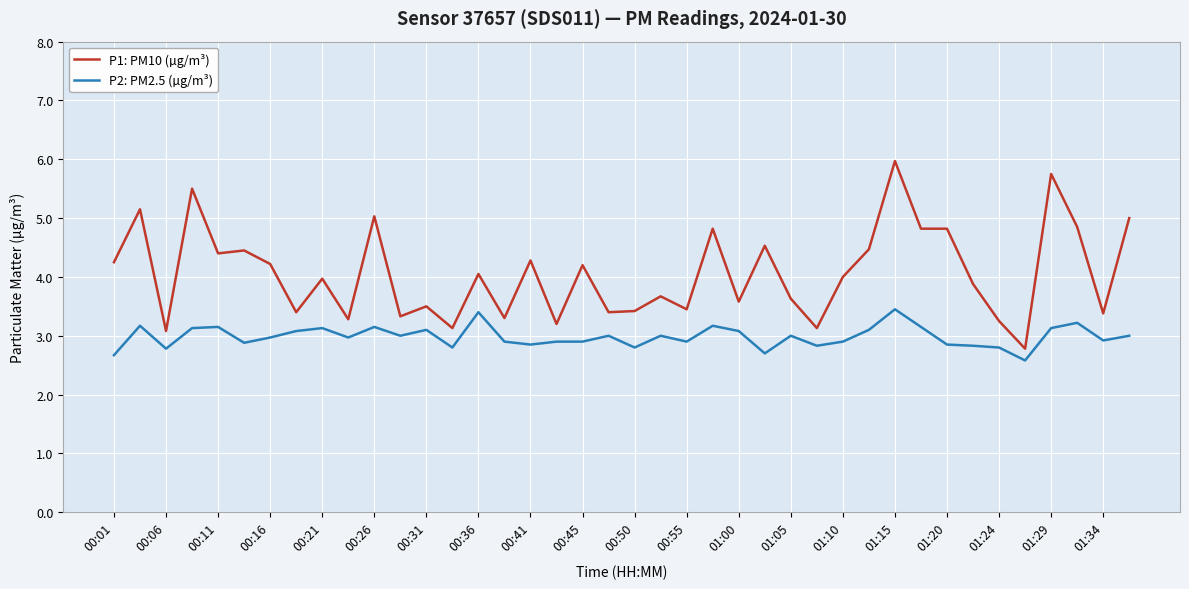

True or false: P1: PM10 (µg/m³) and P2: PM2.5 (µg/m³) cross at least once.

False